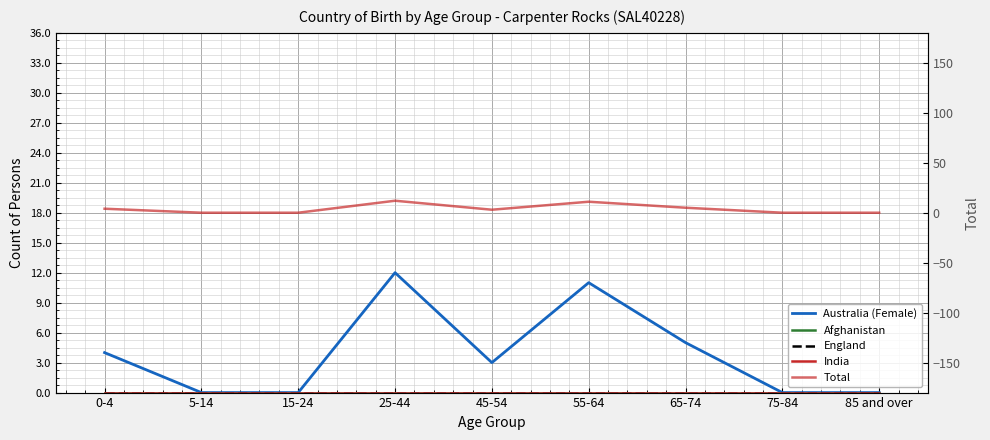

Between 15-24 and 25-44, which series saw the biggest shift?

Australia (Female)